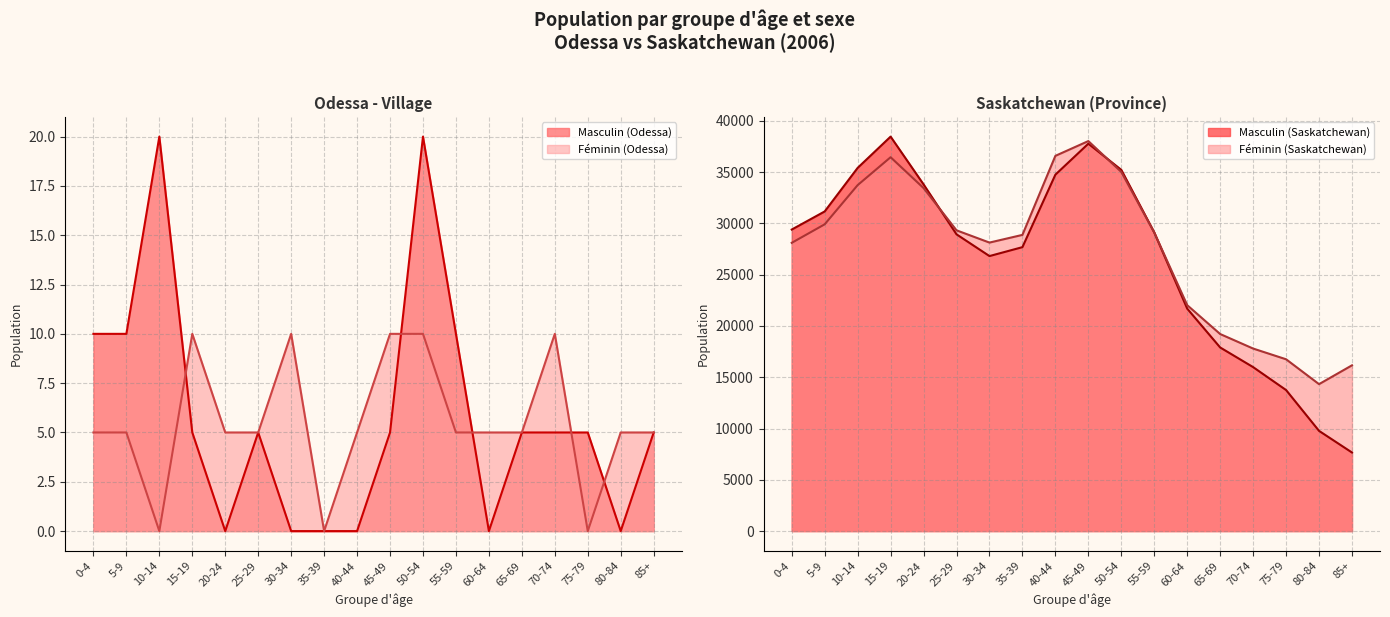

True or false: Masculin (Saskatchewan) and Féminin (Odessa) intersect in this chart.

False